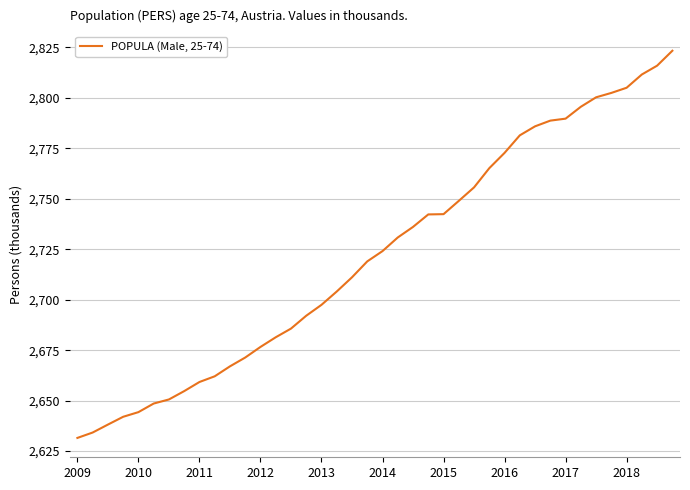

What is the difference between the maximum and minimum values?

191.9